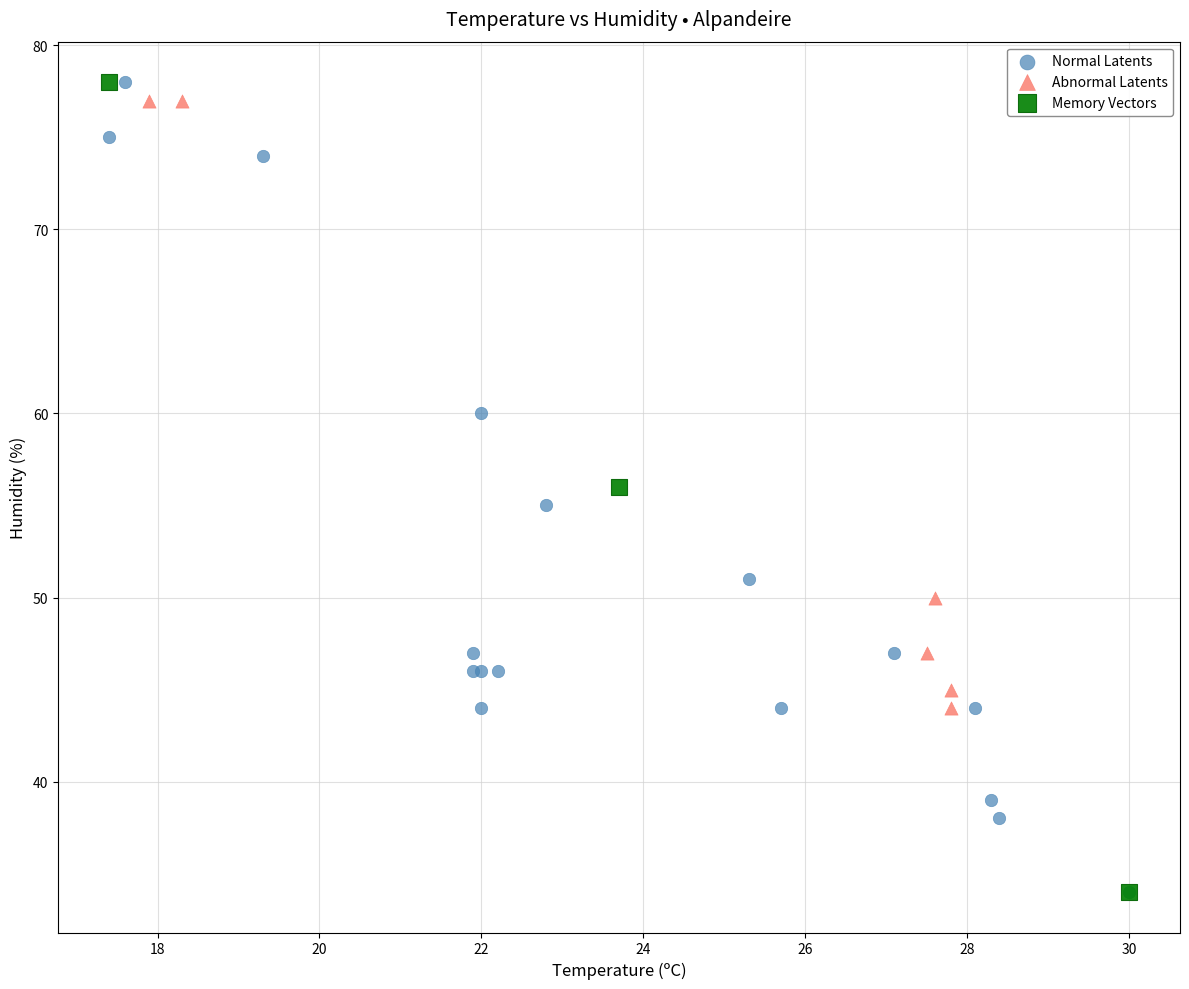

What are all the series names shown in the legend?

Normal Latents, Abnormal Latents, Memory Vectors